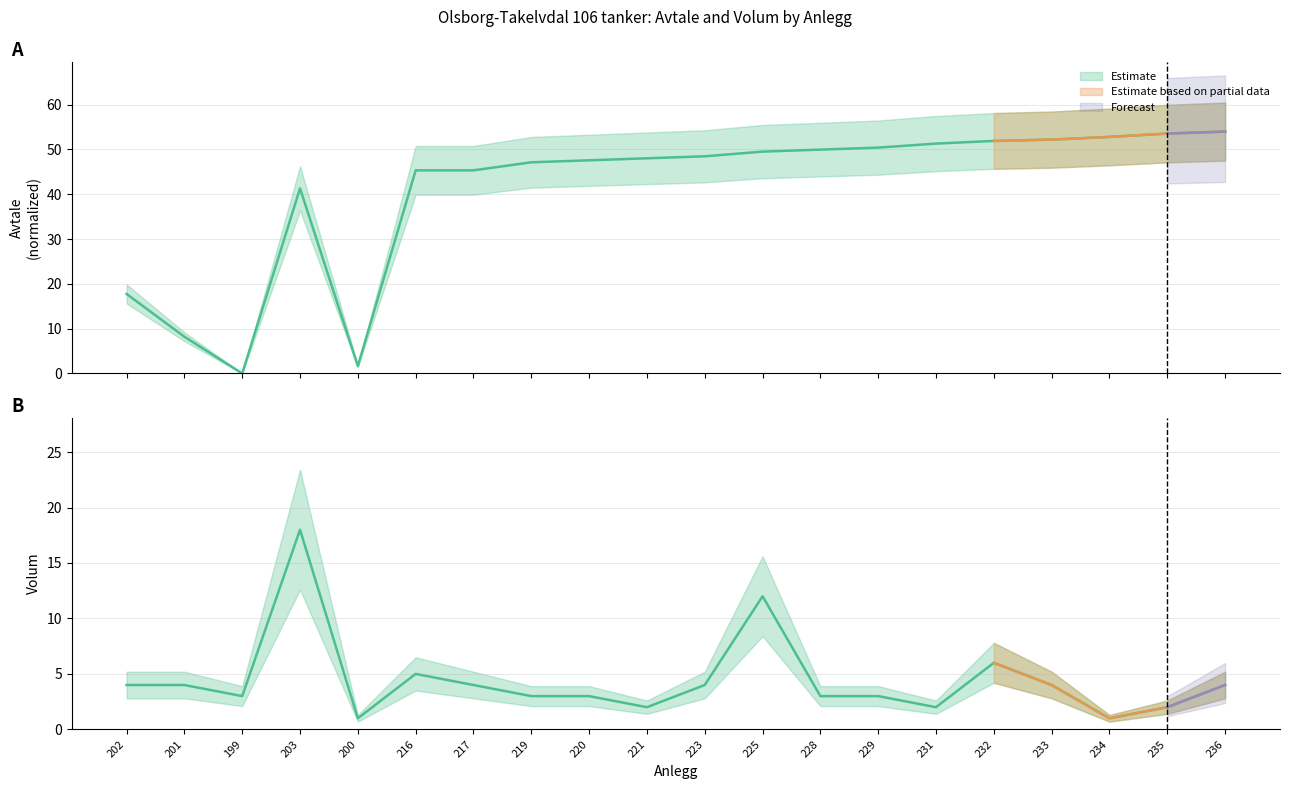

What is the label of the 10th point from the left?

221